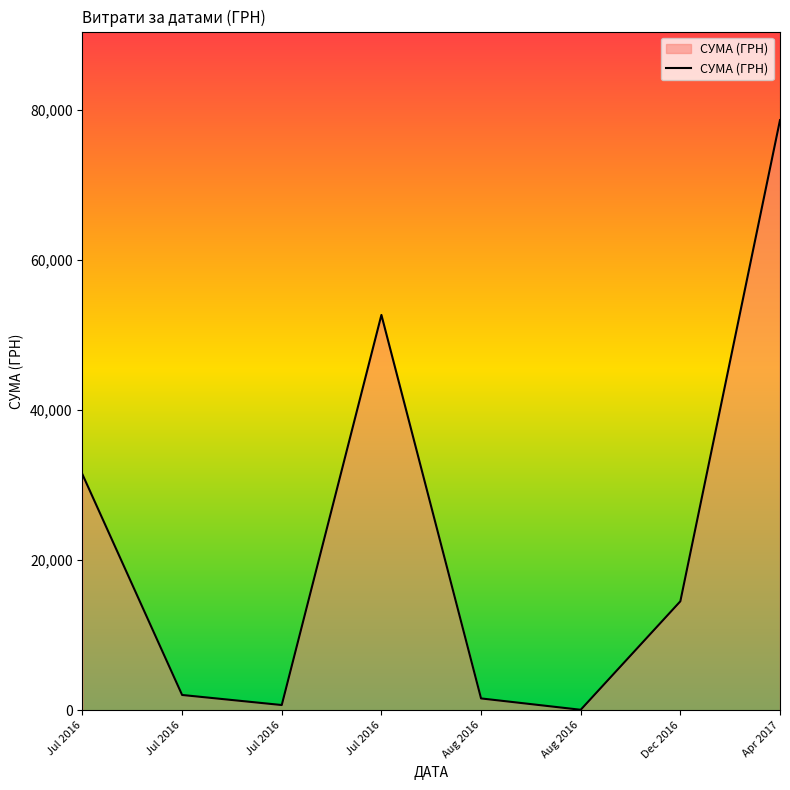

Which label corresponds to the largest value in the chart?

Apr 2017